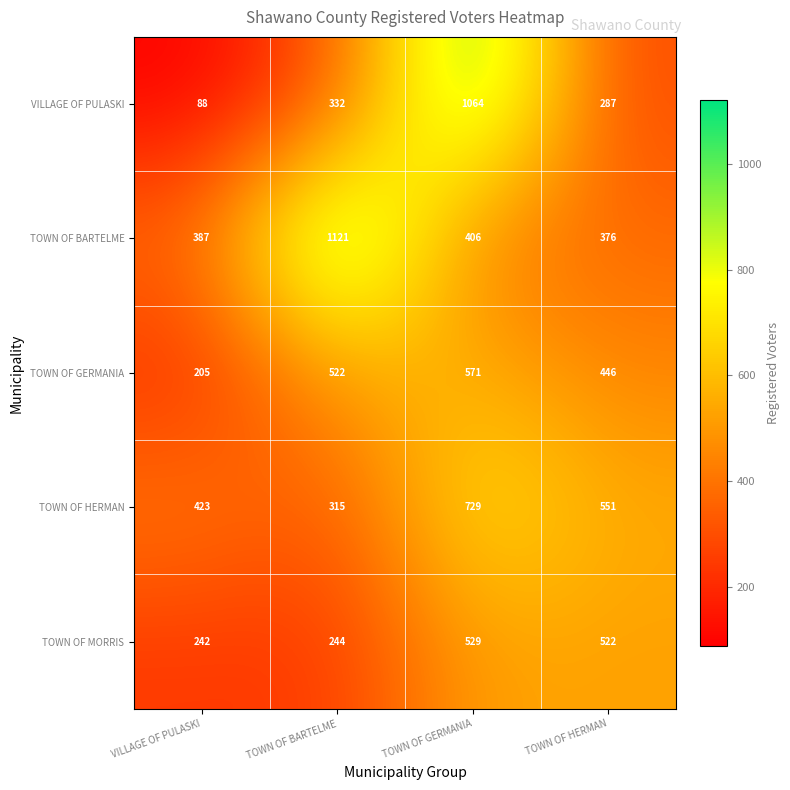

List the series in order of their peak value, highest first.

TOWN OF BARTELME, VILLAGE OF PULASKI, TOWN OF HERMAN, TOWN OF GERMANIA, TOWN OF MORRIS